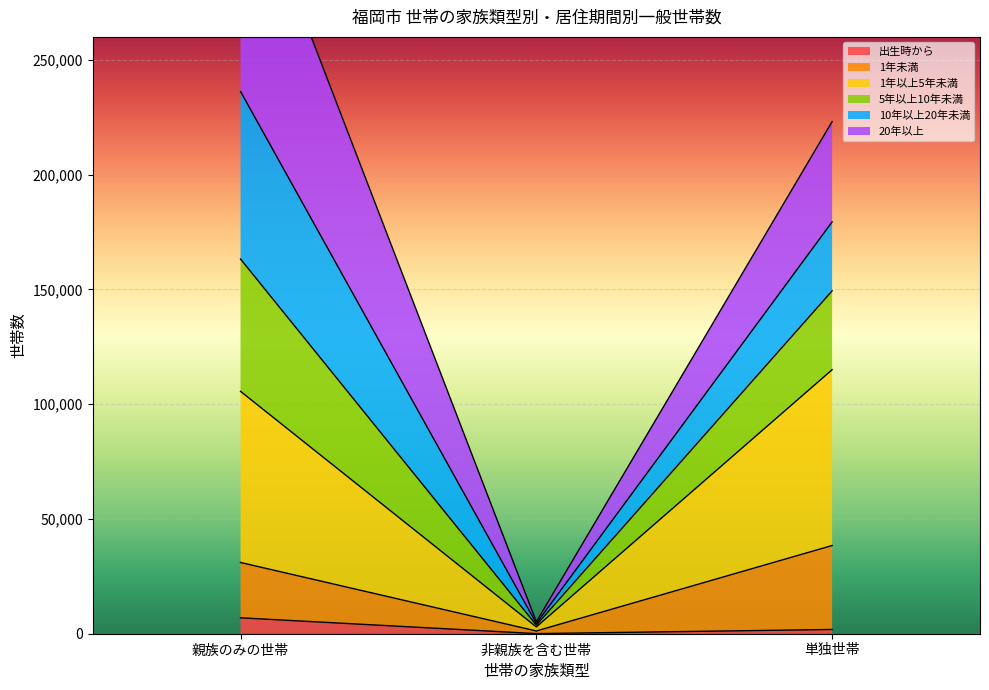

What is the maximum value for 出生時から?

6932